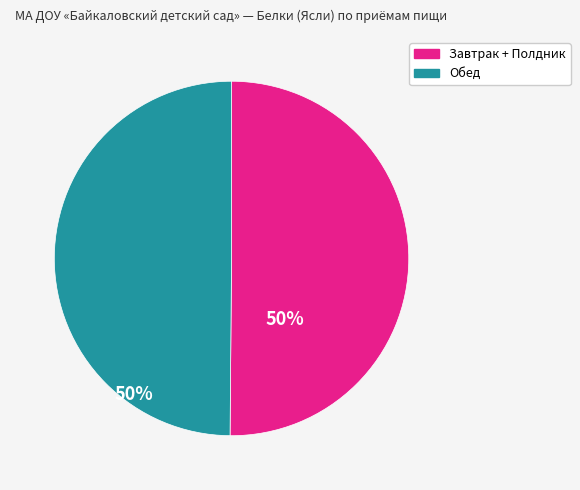

Is it true that Обед is 42% of the pie?

False